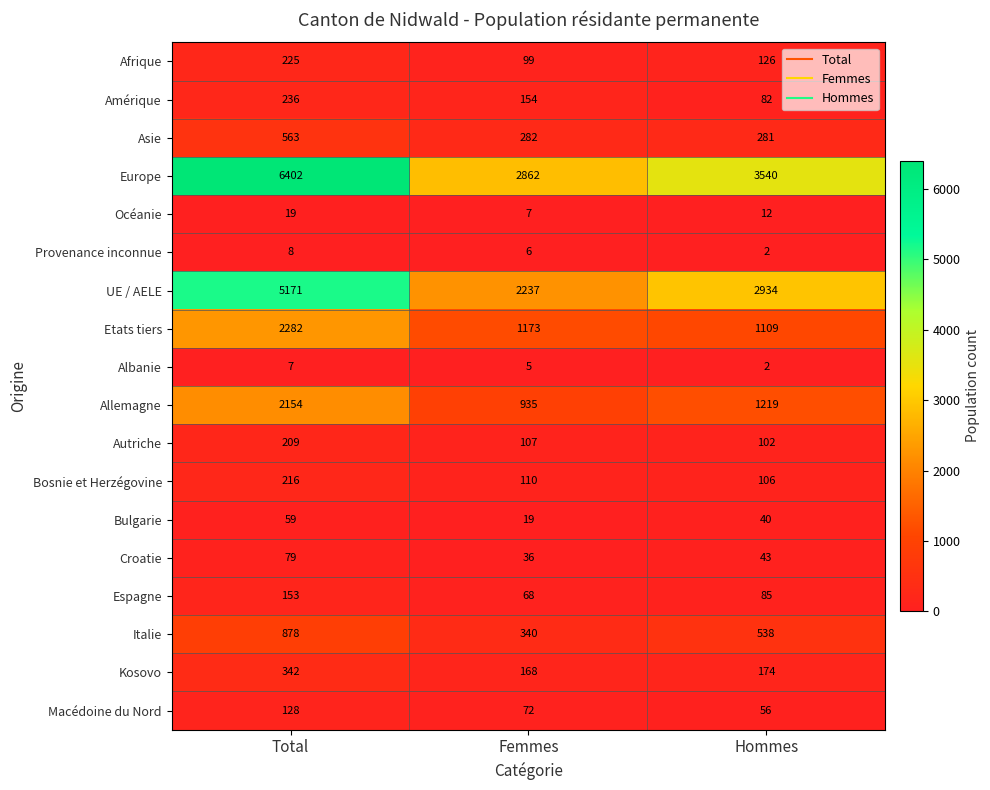

Which category has the lowest value across all series?

Hommes